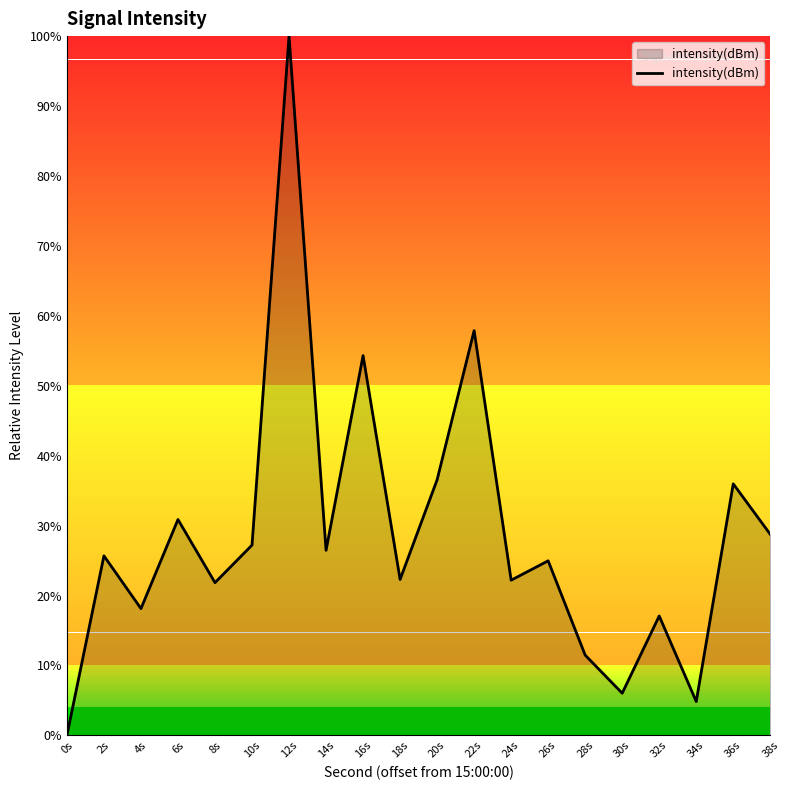

Is it true that the value at 0s is -0.0?

True